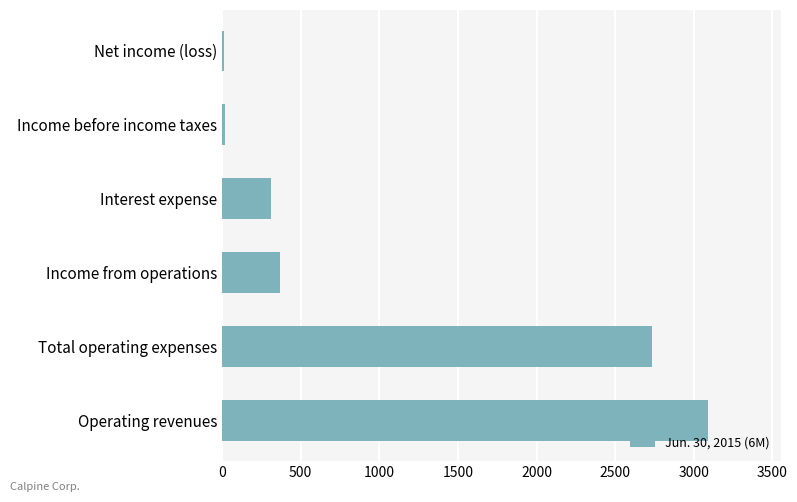

What is the greatest value displayed?

3088